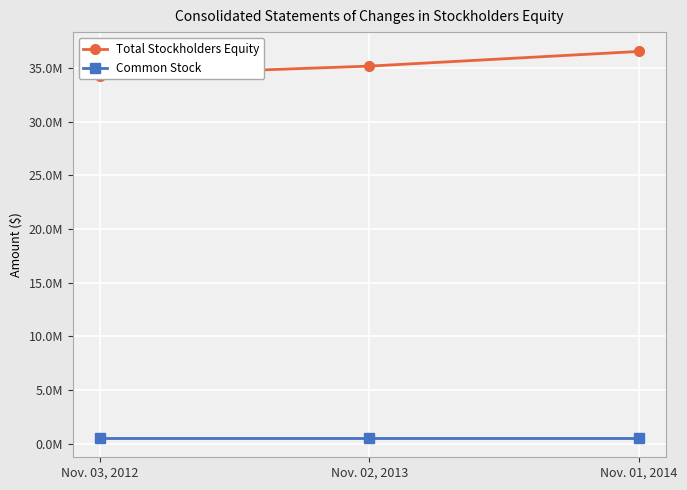

Reading left to right, transcribe all the data shown in this chart.

Total Stockholders Equity: Nov. 03, 2012=34288744	Nov. 02, 2013=35183656	Nov. 01, 2014=36549960
Common Stock: Nov. 03, 2012=536491	Nov. 02, 2013=536491	Nov. 01, 2014=536491